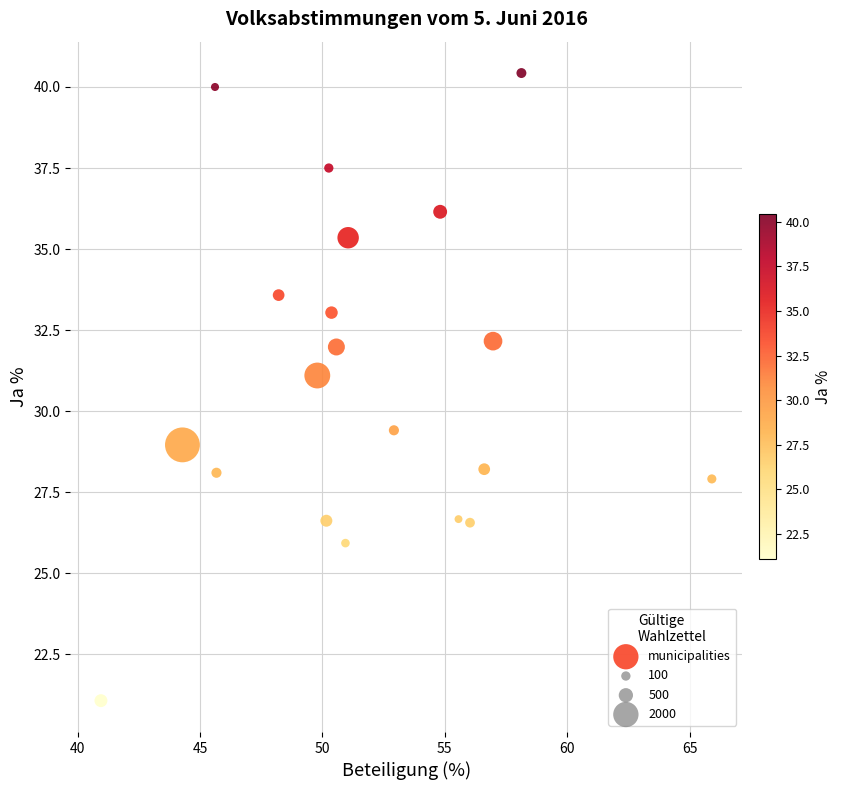

What Y value in the scatter plot is closest to 30?

29.4